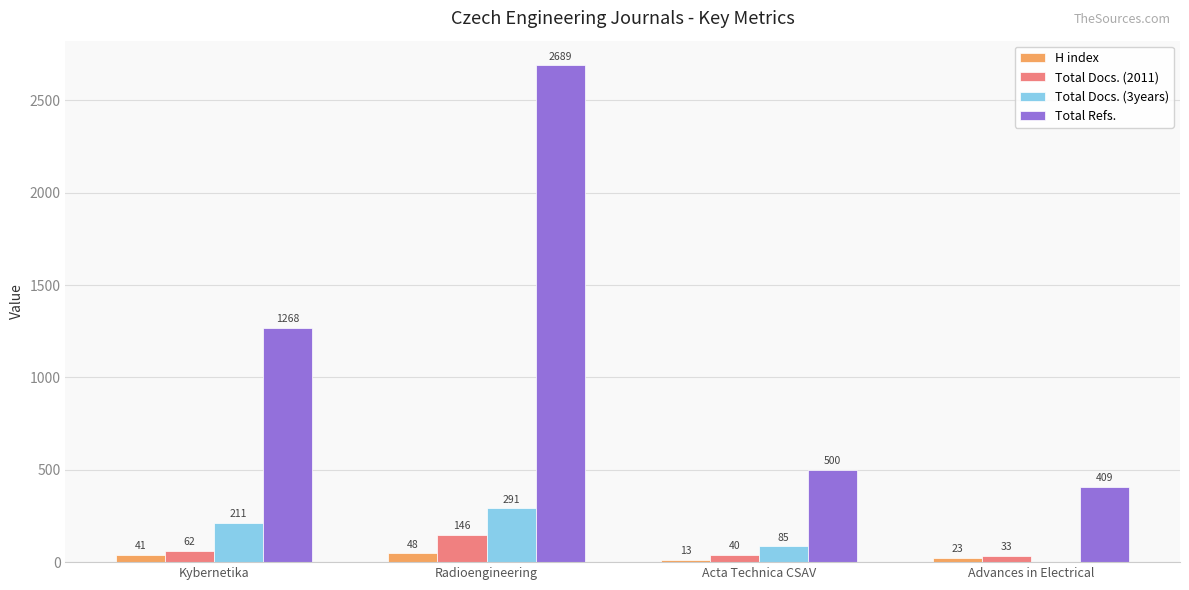

What is the total value across all series at Kybernetika?

1582